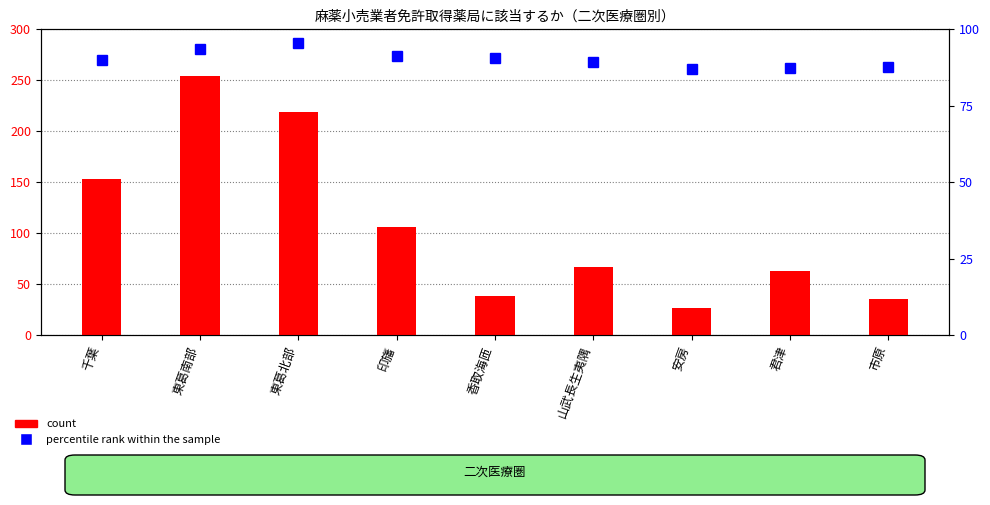

At which category is the sum across all series the highest?

東葛南部